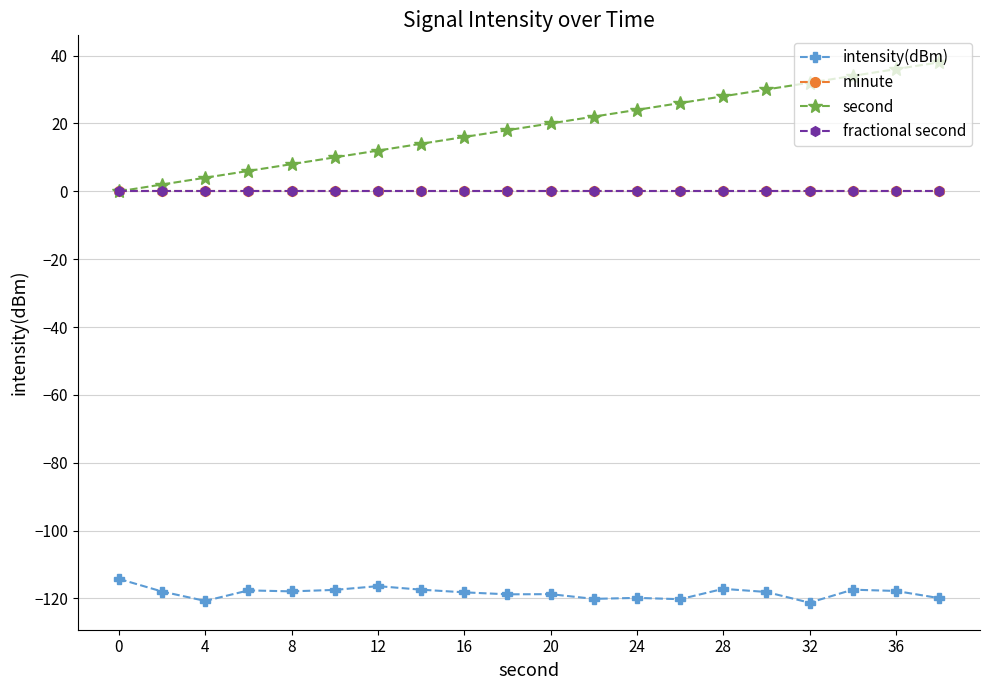

At how many categories does at least one series exceed 36?

1